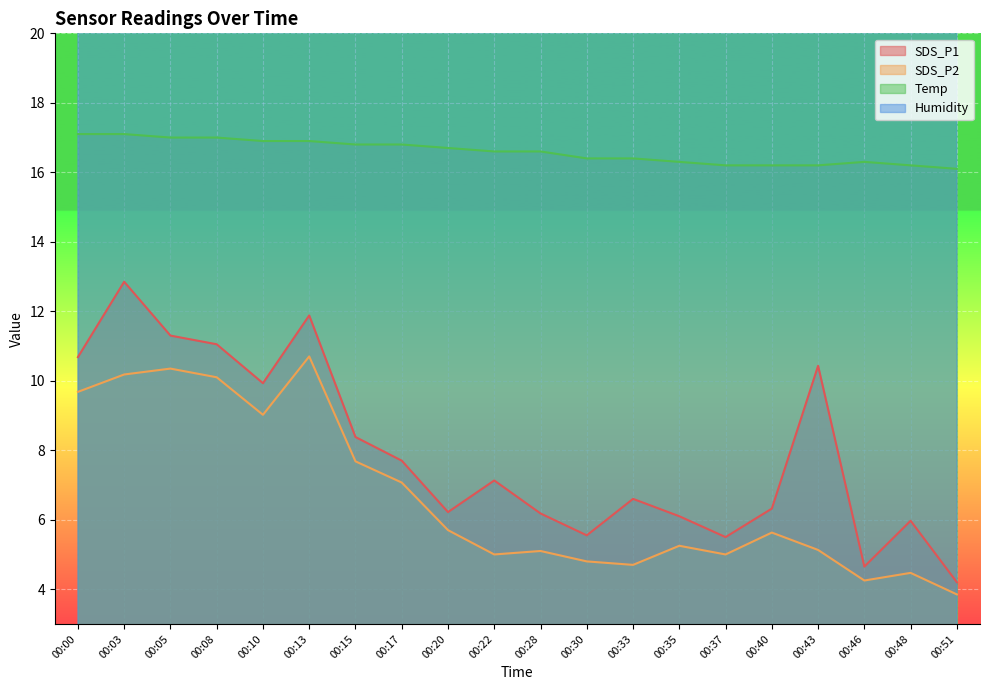

At which category does the chart reach its peak across all series?

00:40